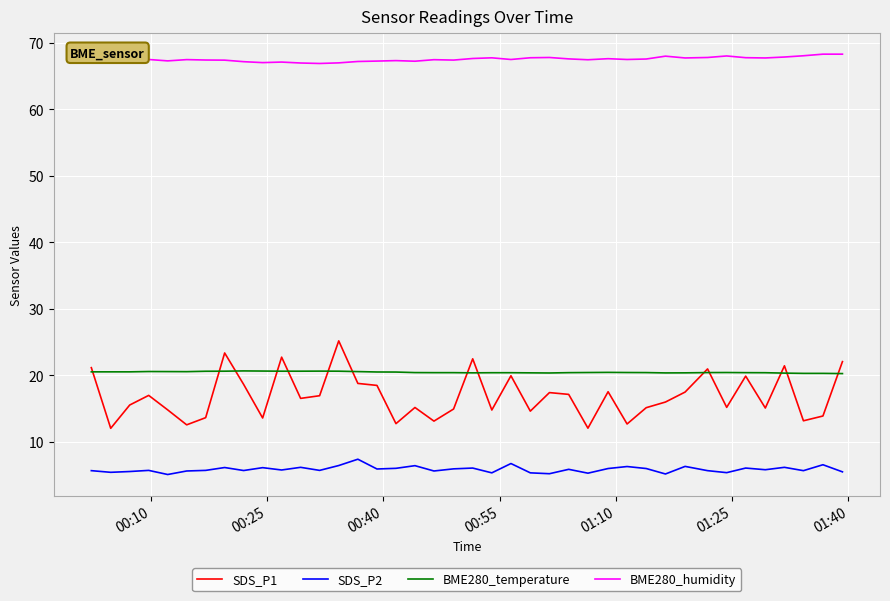

Which series has the largest total across all categories?

BME280_humidity